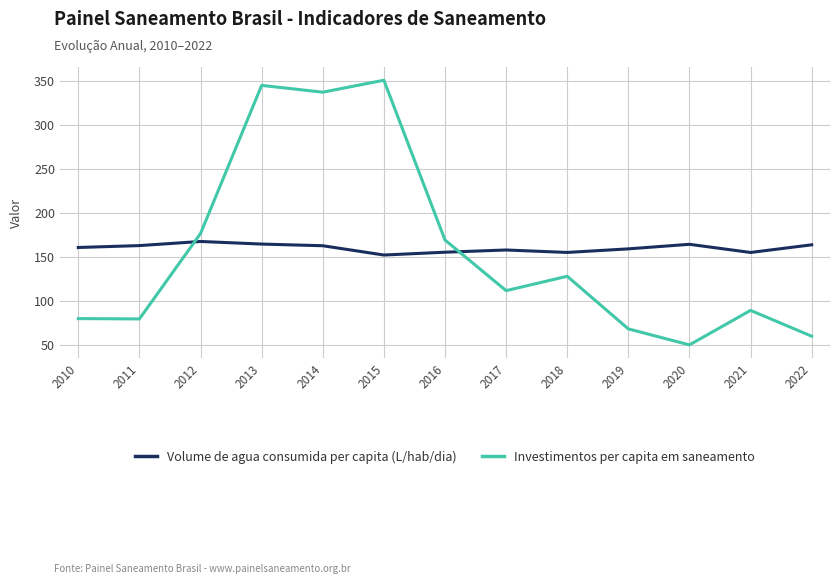

What is the minimum value for Investimentos per capita em saneamento?

50.2